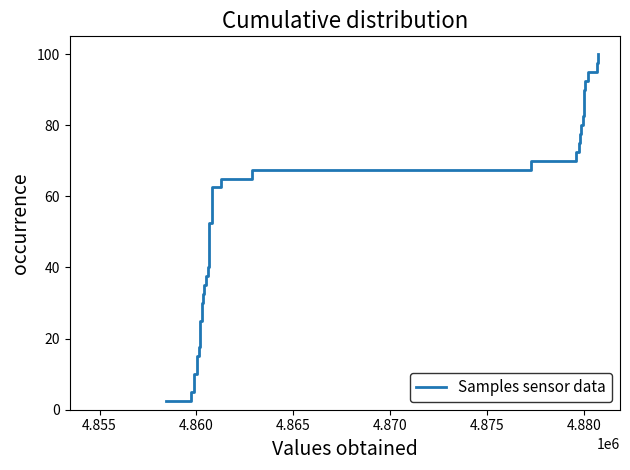

What is the greatest value displayed?

100.0